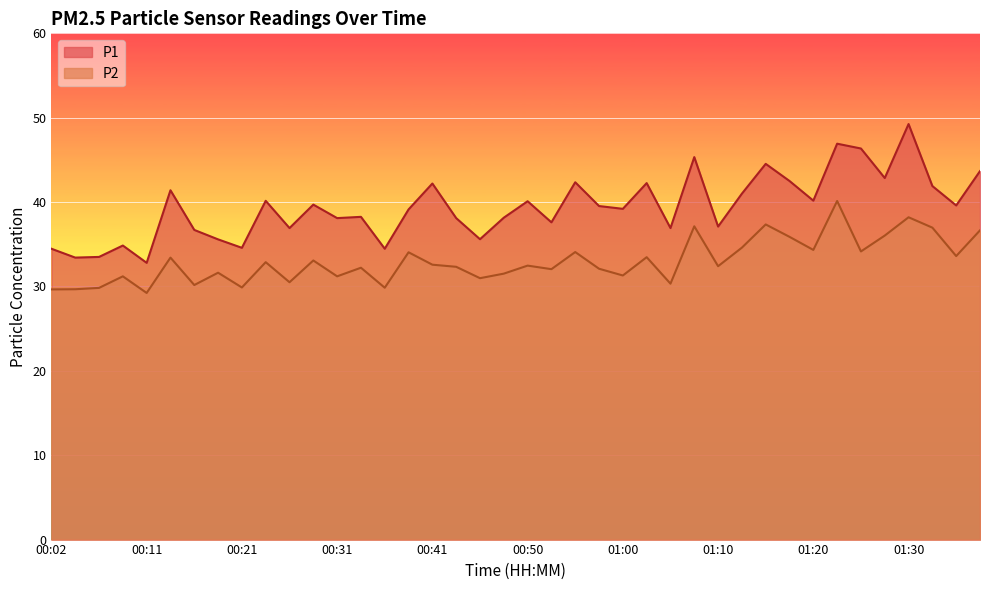

Where does the P1 series first go above 39?

00:14